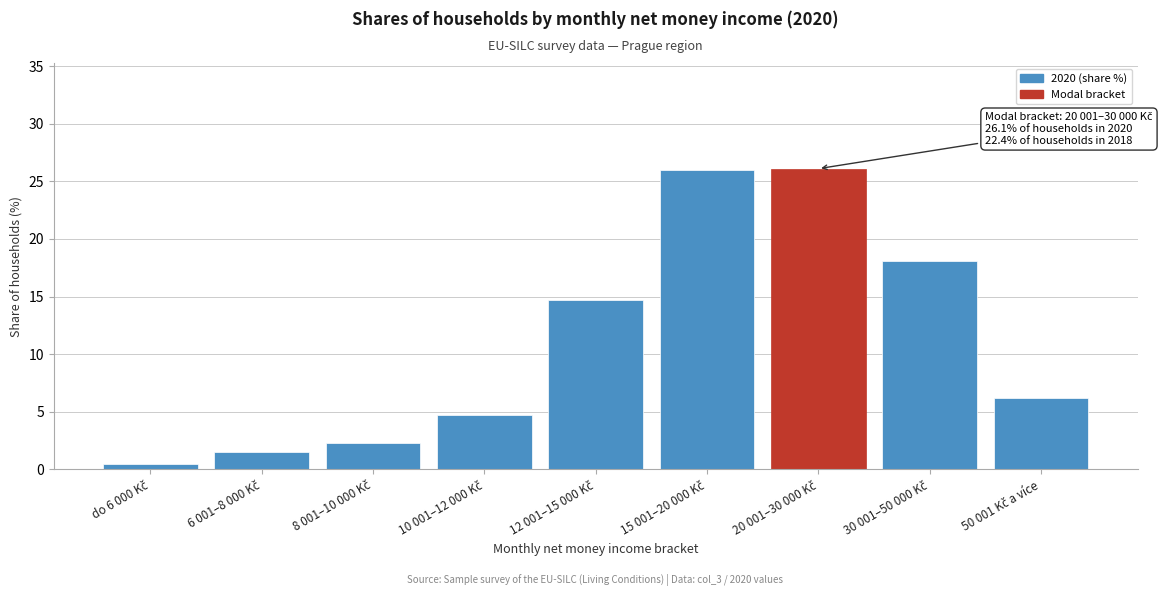

What is the value of the 8th bar from the left?

18.1